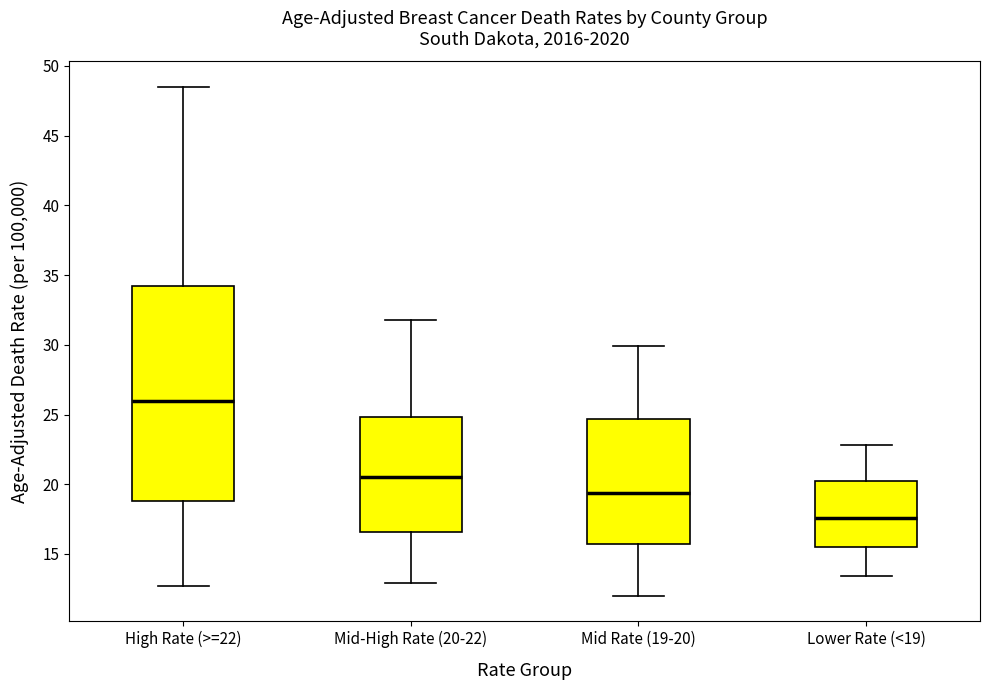

Which box's median line is the lowest?

Lower Rate (<19)